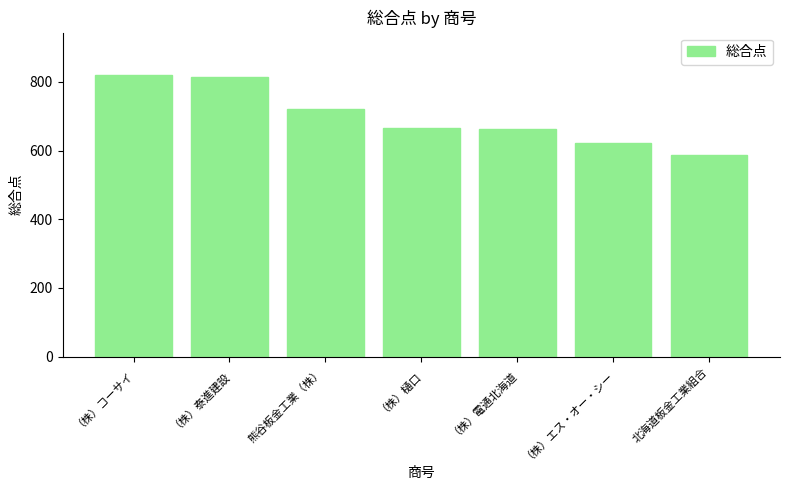

At which label does the data first exceed 666?

（株）コーサイ